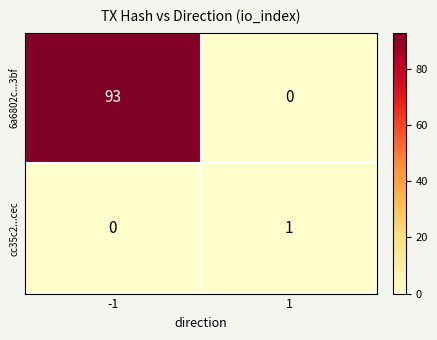

At -1, list the series in order from smallest to largest.

cc35c2...cec, 6a6802c...3bf